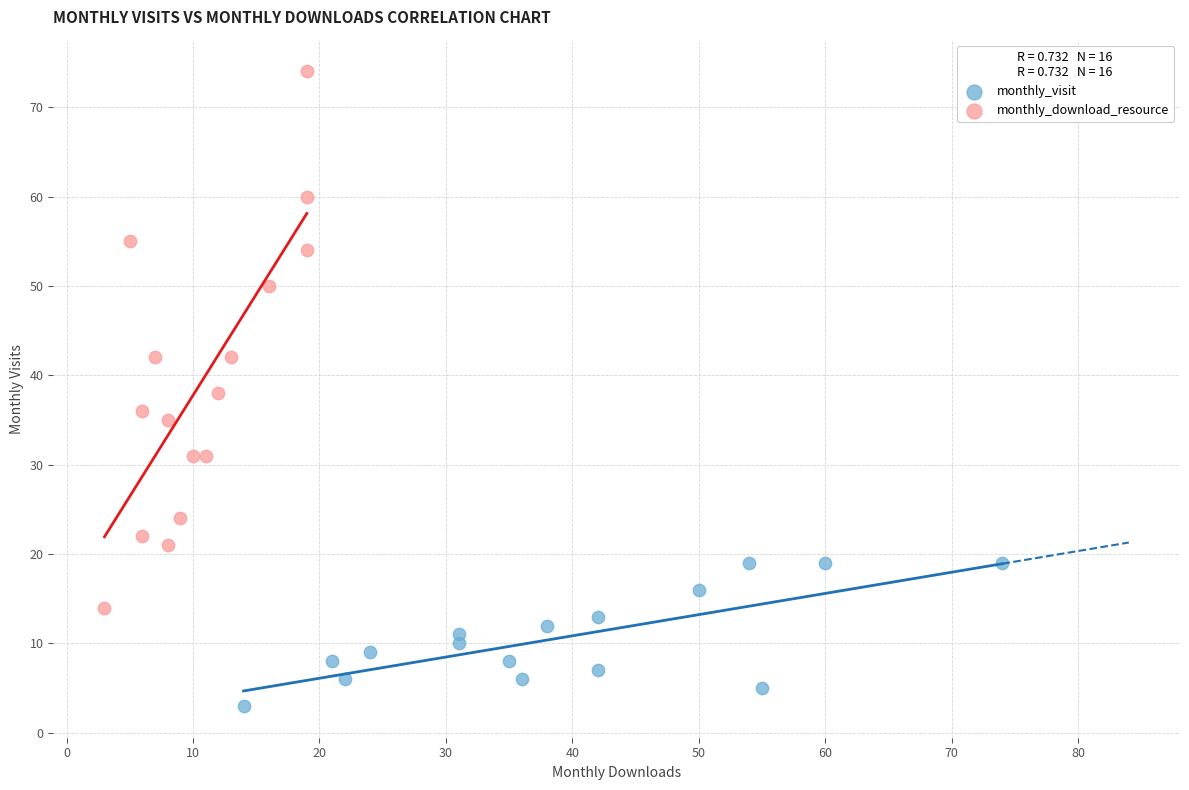

Which series reaches the minimum Y coordinate?

monthly_visit